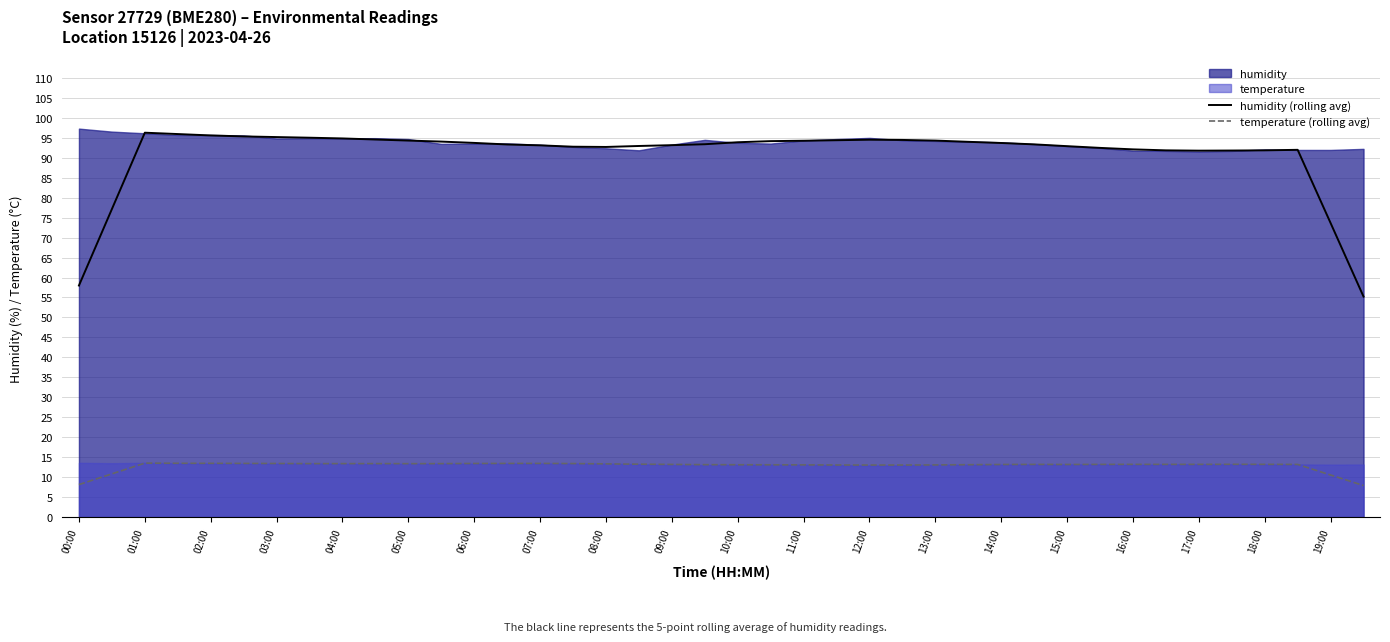

In humidity (rolling avg), how many points are higher than both neighbors (excluding endpoints)?

3